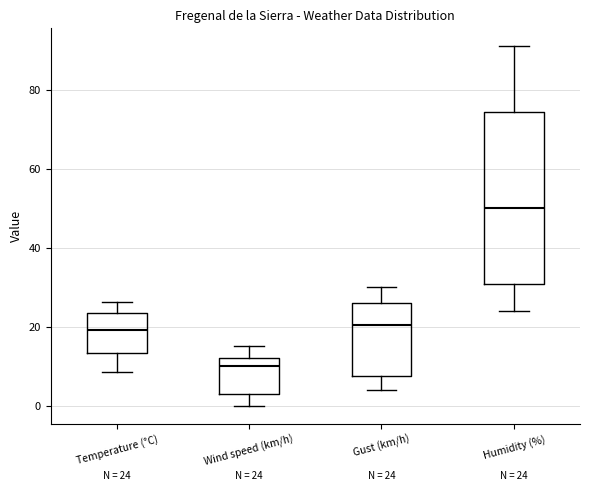

Comparing the boxes themselves (not the whiskers), which one is the tallest?

Humidity (%)